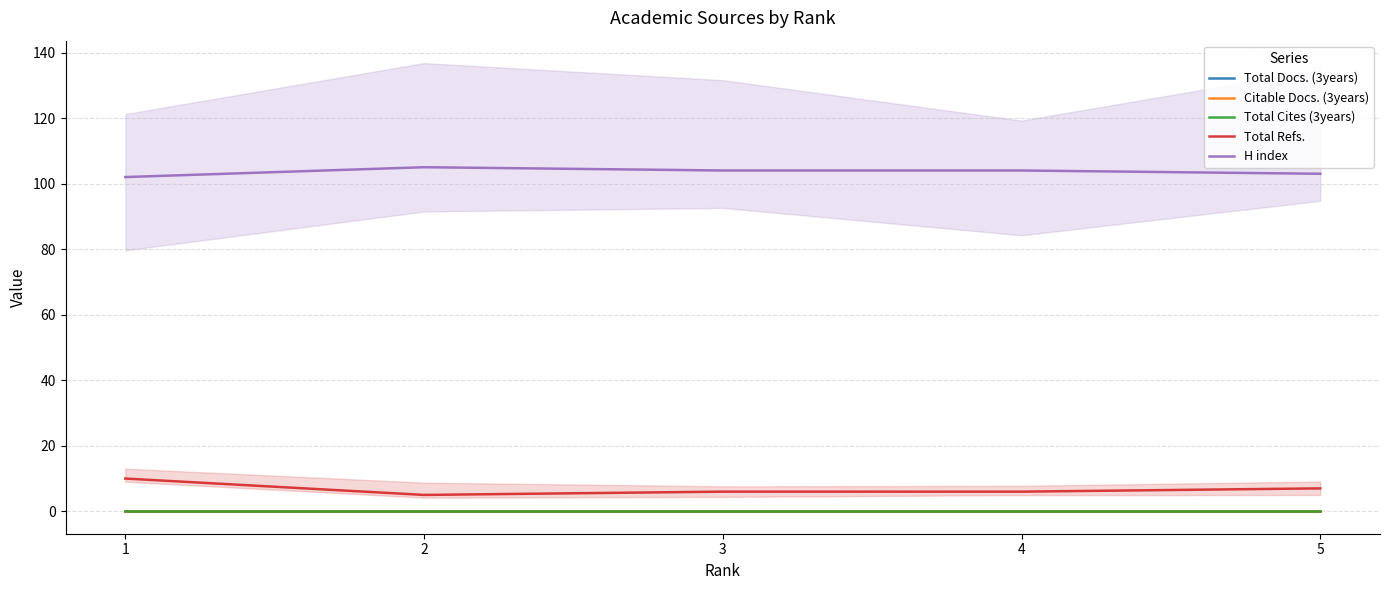

Reading left to right, what are all the values shown in this chart?

Total Docs. (3years): 1=0	2=0	3=0	4=0	5=0
Citable Docs. (3years): 1=0	2=0	3=0	4=0	5=0
Total Cites (3years): 1=0	2=0	3=0	4=0	5=0
Total Refs.: 1=10	2=5	3=6	4=6	5=7
H index: 1=102	2=105	3=104	4=104	5=103